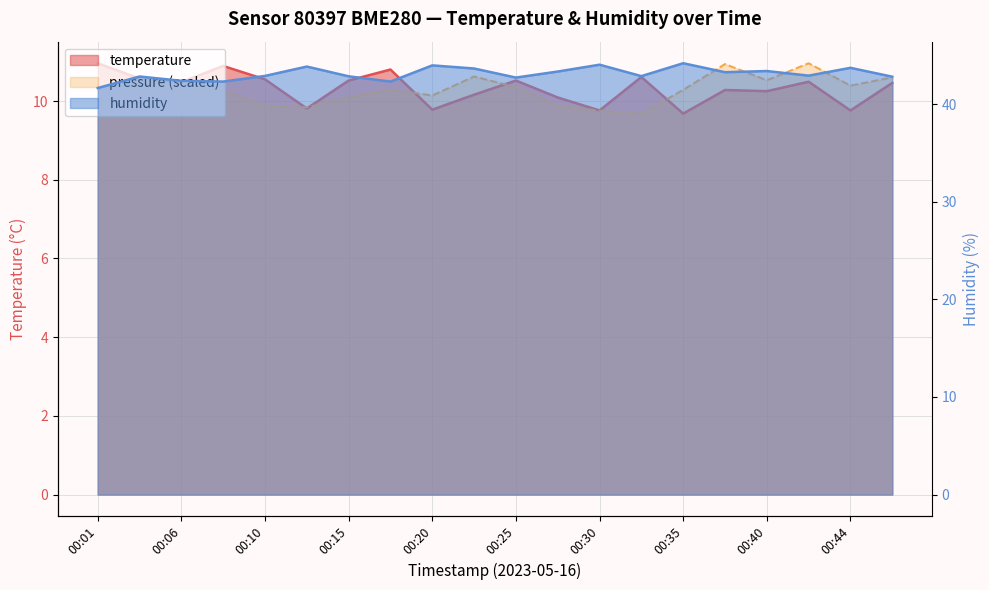

True or false: temperature and pressure_norm cross at least once.

True